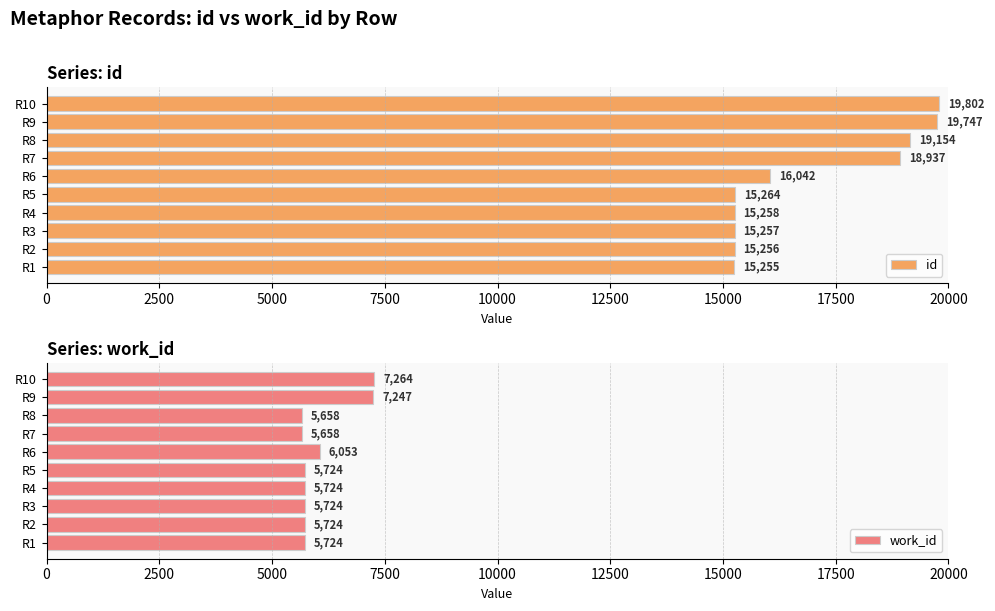

What is the highest value of the id series?

19802